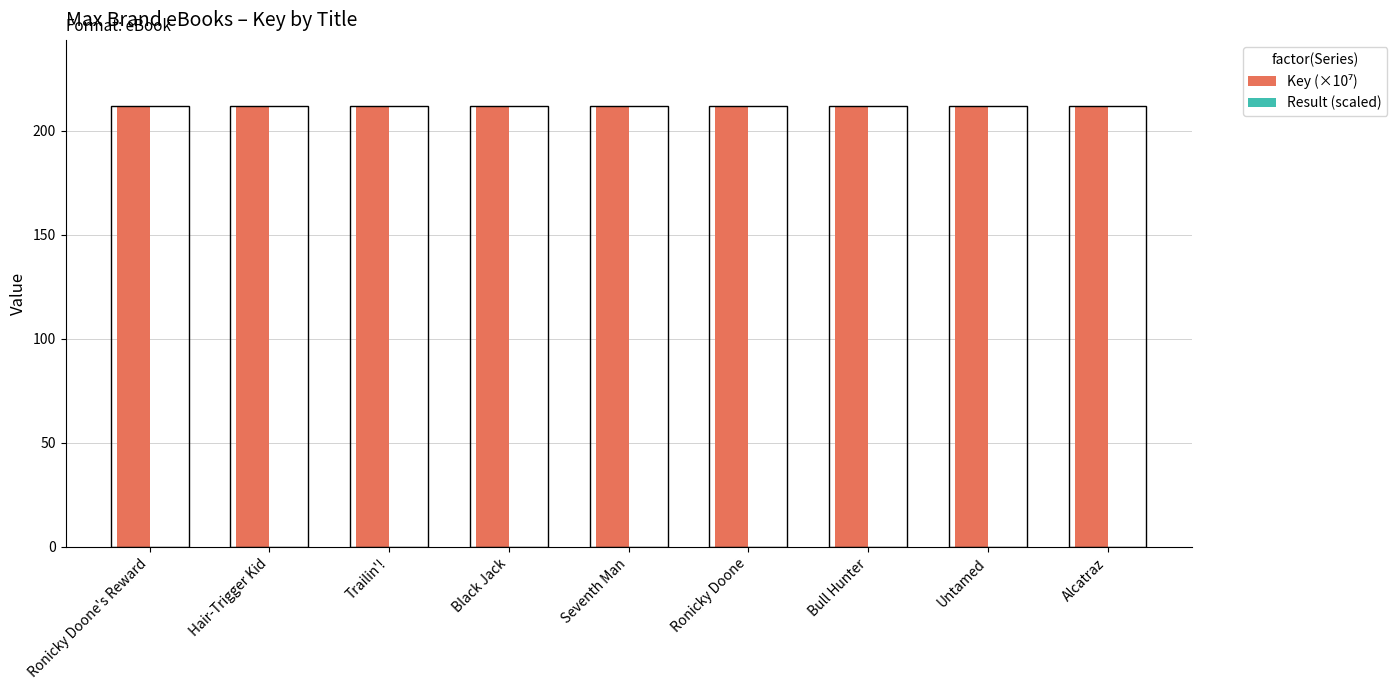

What is the maximum value shown in the chart?

211.8